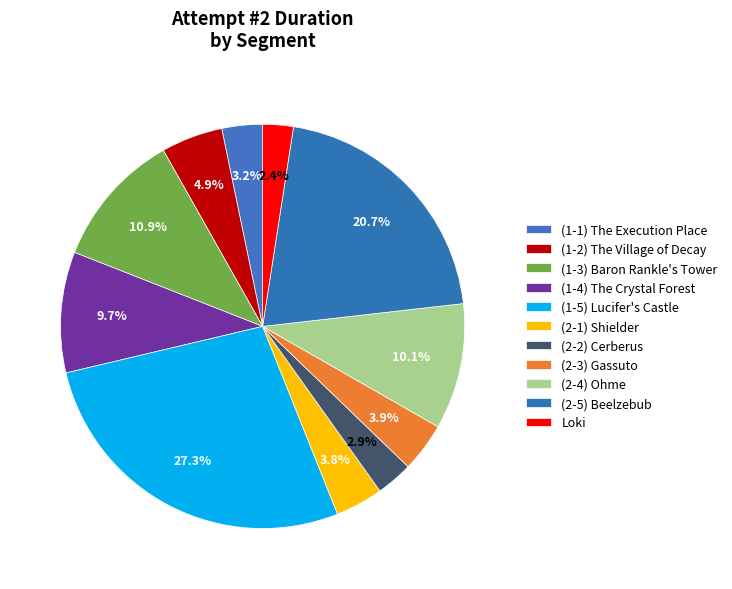

How many segments does this pie chart have?

11